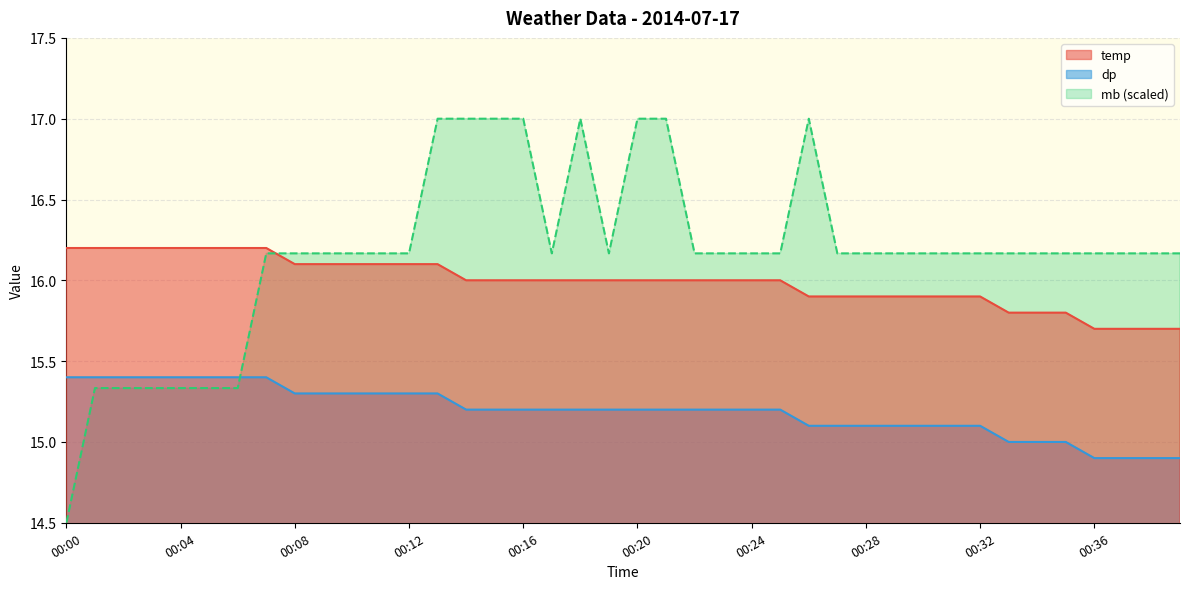

Rank the series by their maximum value, from highest to lowest.

mb (scaled), temp, dp